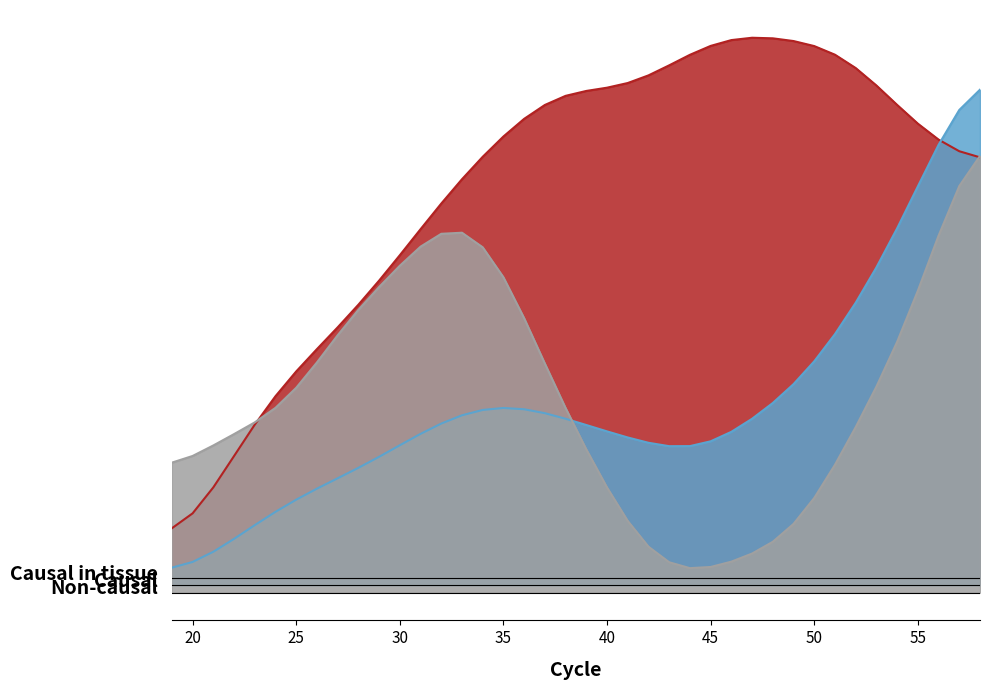

What is the difference between the maximum and minimum values in the Sample1C_Normalized series?

0.8